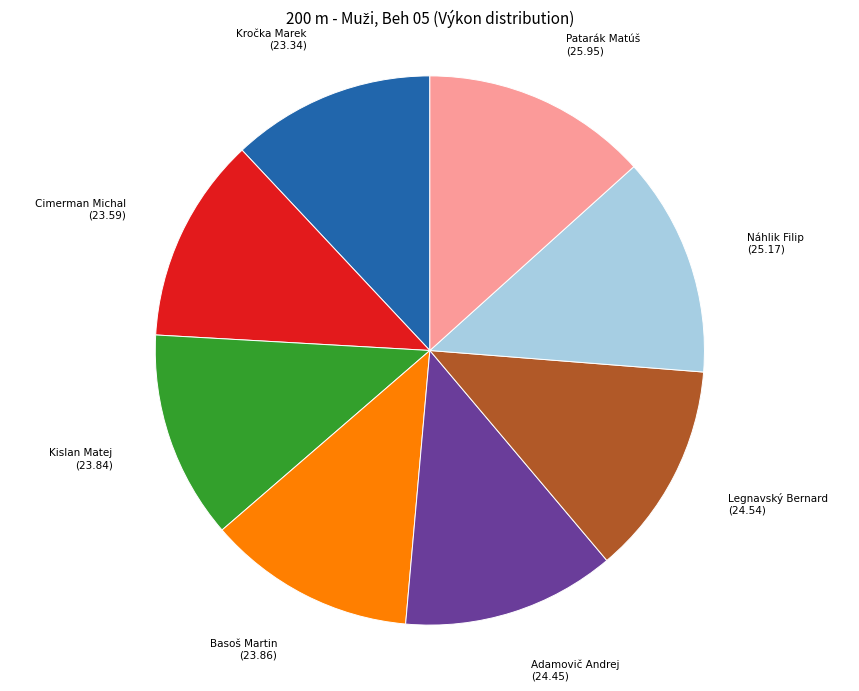

Is it true that Cimerman Michal is 1% of the pie?

False